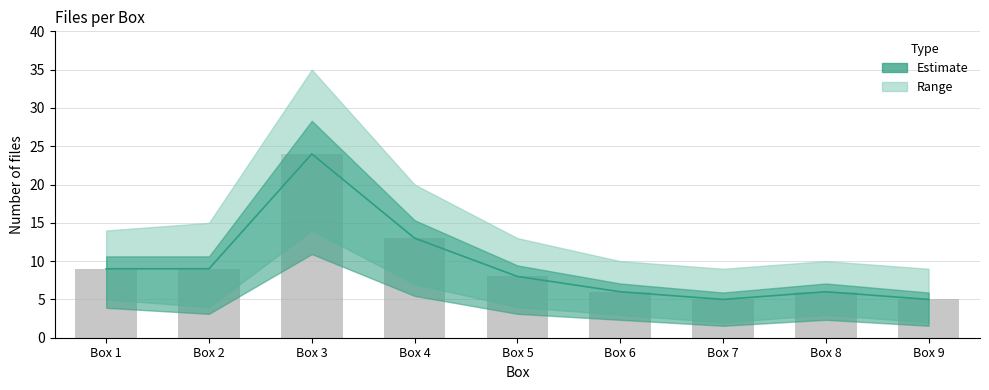

What is the difference between the maximum and minimum values?

19